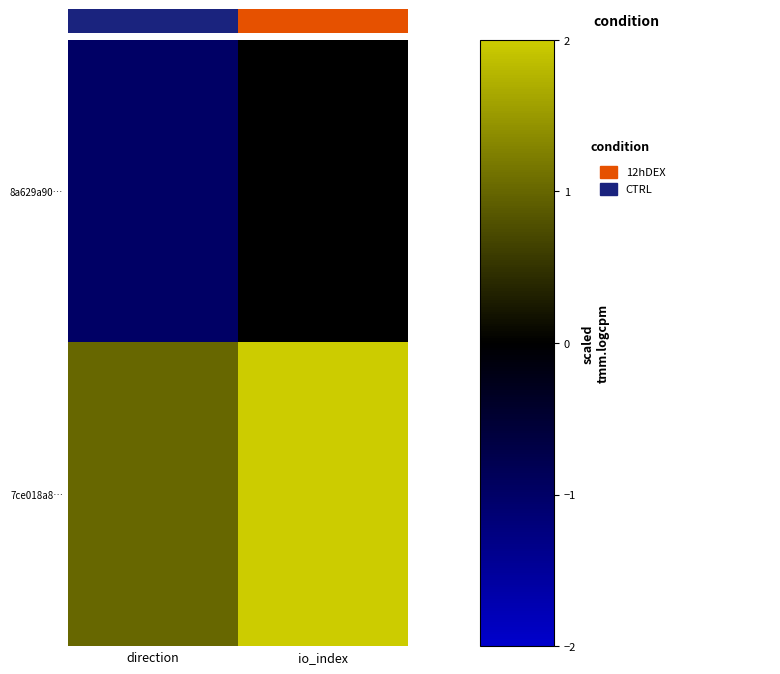

Which series has the largest total across all categories?

7ce018a8…